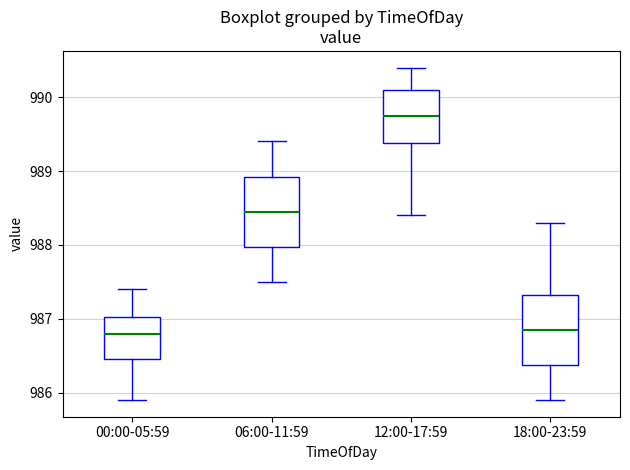

Reading left to right, transcribe this box plot: for each box, give where its median line is, the range the box spans, and where its two whiskers end, as read against the y-axis. The values are not printed on the chart, so give them approximately, as read against the axis.

00:00-05:59: median 986.8, box 986.5 to 987.0, whiskers 985.9 to 987.4
06:00-11:59: median 988.5, box 988.0 to 988.9, whiskers 987.5 to 989.4
12:00-17:59: median 989.8, box 989.4 to 990.1, whiskers 988.4 to 990.4
18:00-23:59: median 986.9, box 986.4 to 987.3, whiskers 985.9 to 988.3